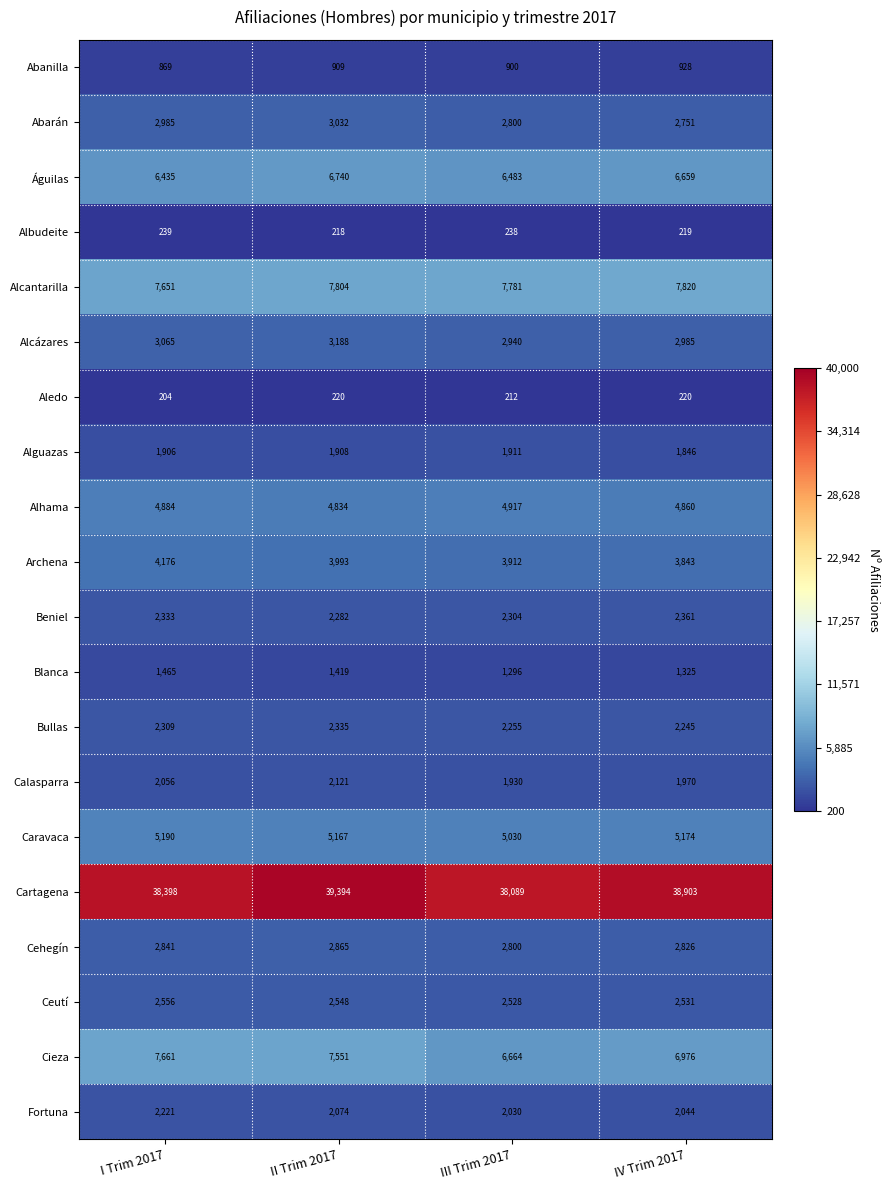

At how many categories does at least one series exceed 12773?

4